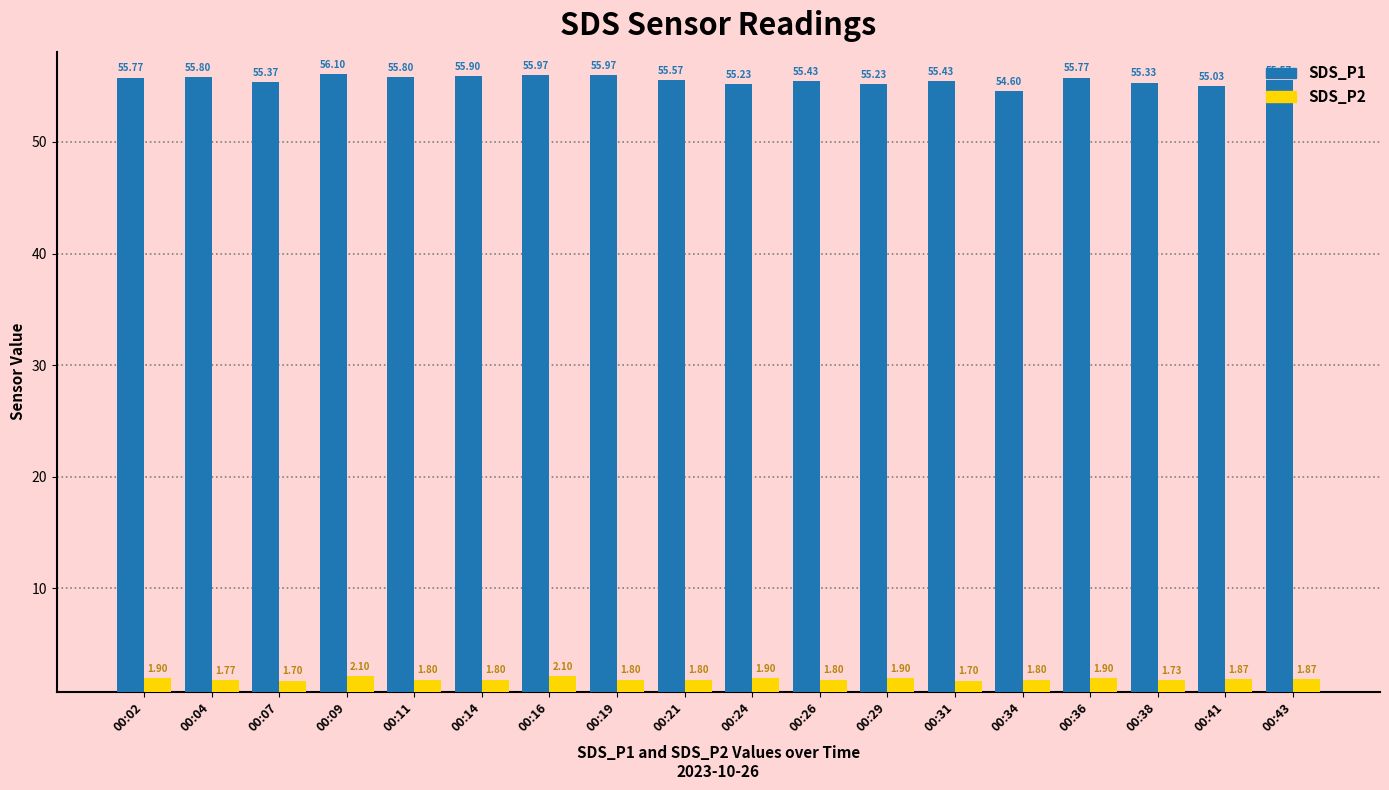

At how many categories does at least one series exceed 54?

18